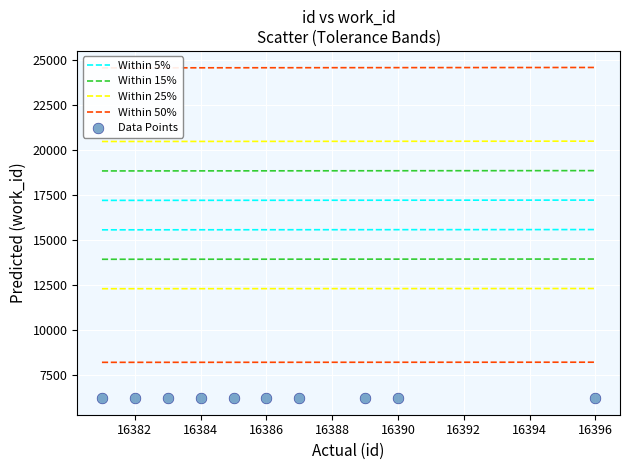

What is the range of X values (max minus min)?

15